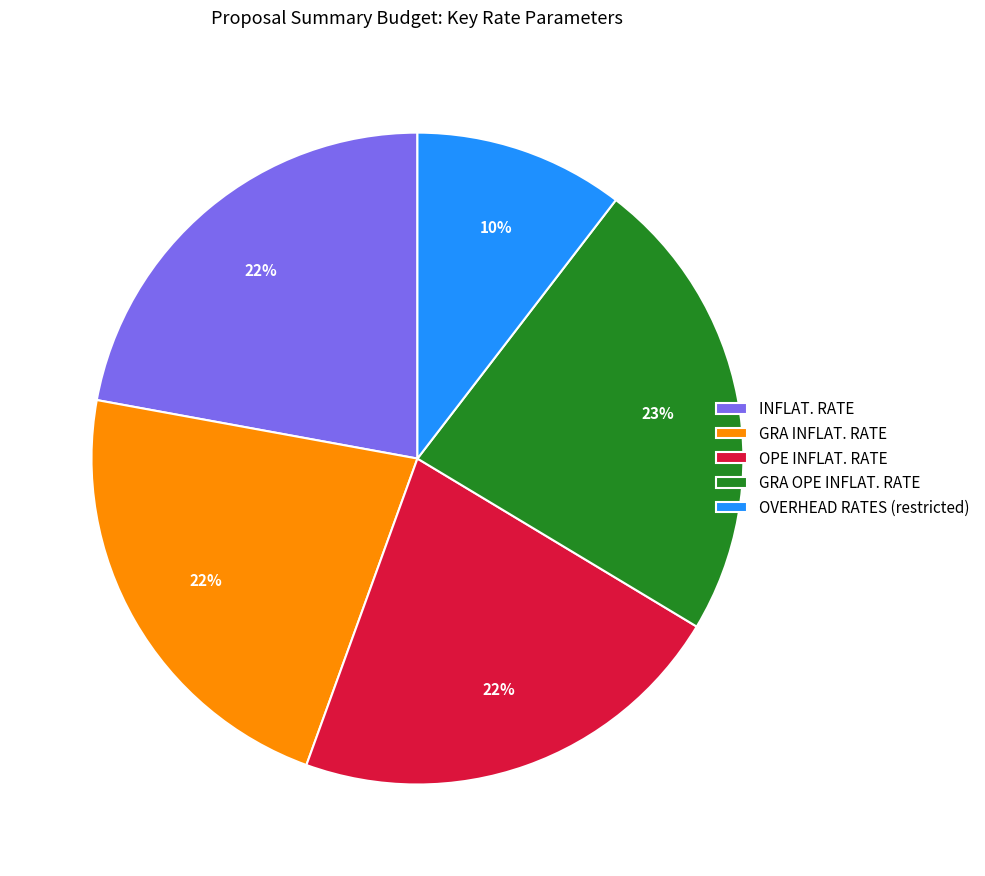

To the nearest percent, what portion does GRA INFLAT. RATE represent?

22%